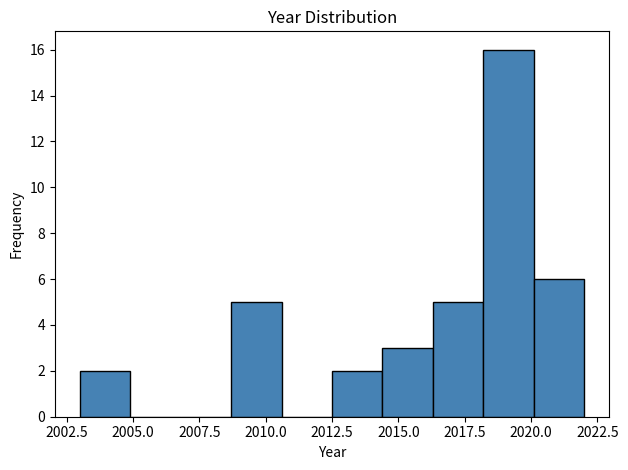

Read against the x-axis, roughly where is the centre of the tallest bar?

2019.0